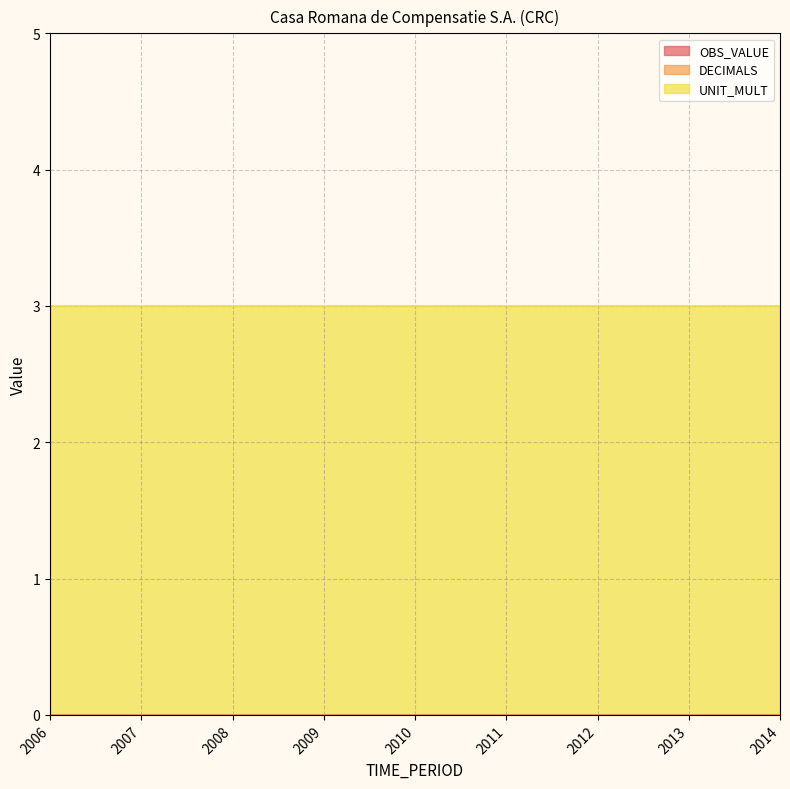

True or false: DECIMALS has more than 0 interior local peaks.

False